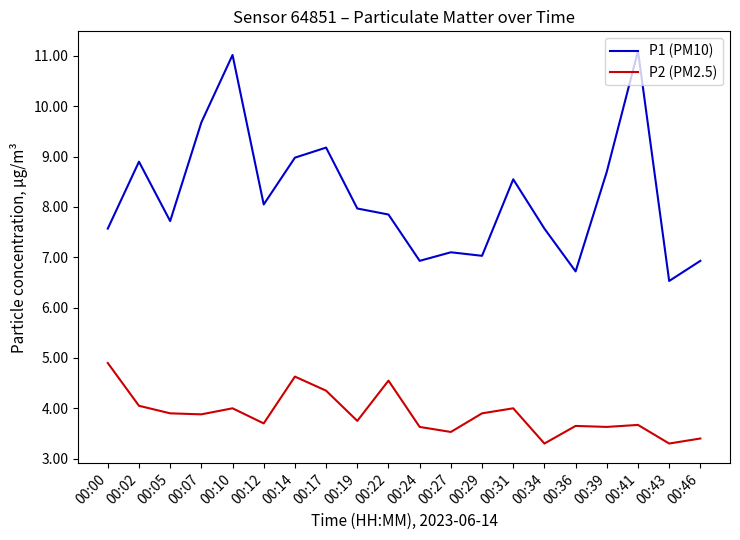

Where does the P1 (PM10) series first go above 7?

00:00